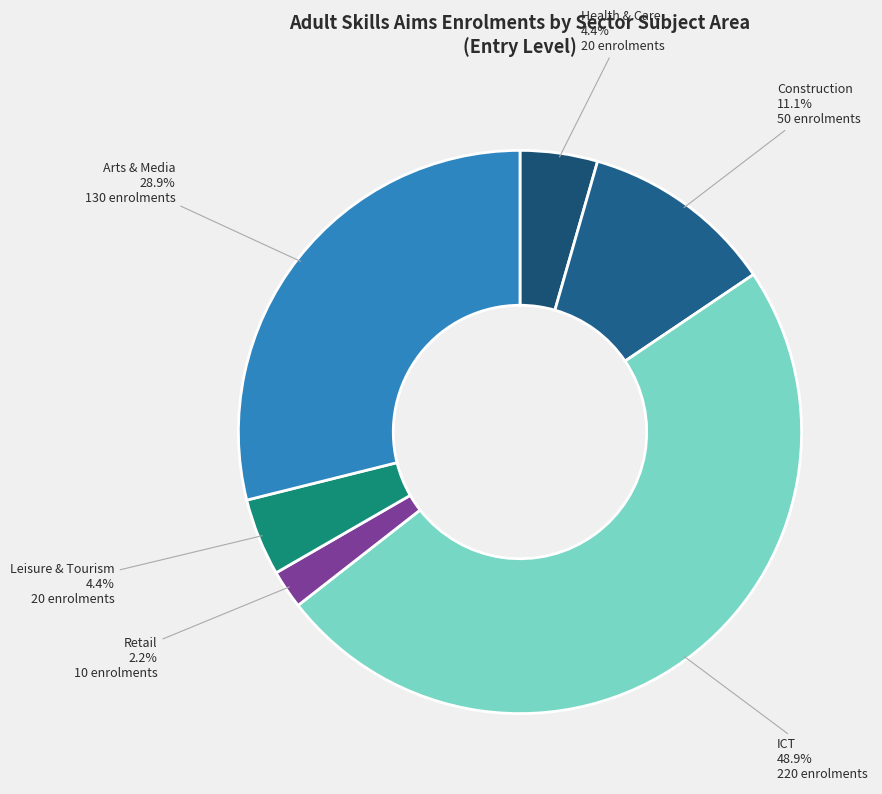

How many slices are in this pie chart?

6